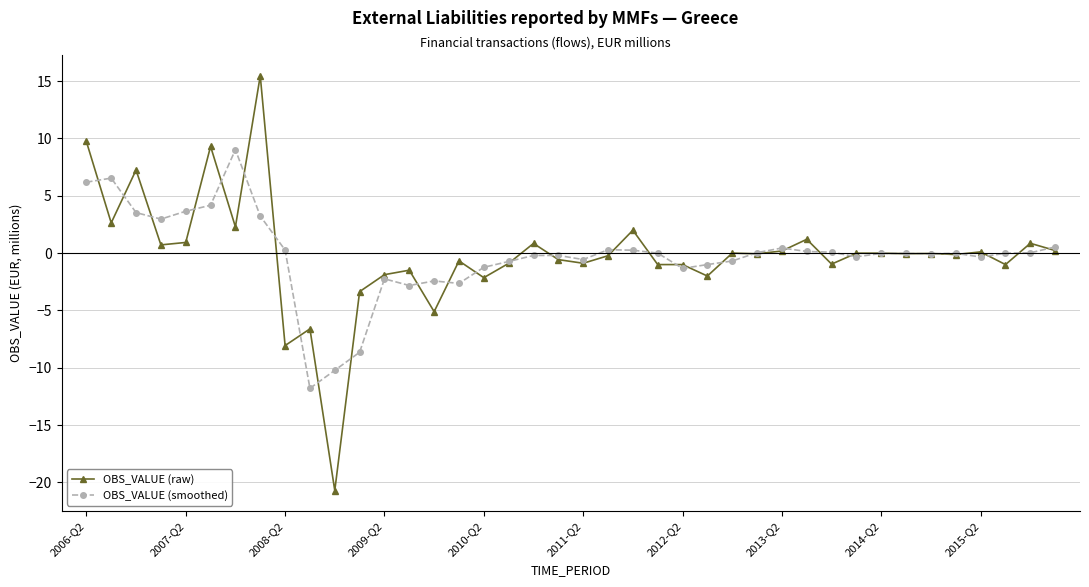

What is the difference between the maximum and minimum values in the OBS_VALUE (smoothed) series?

20.8